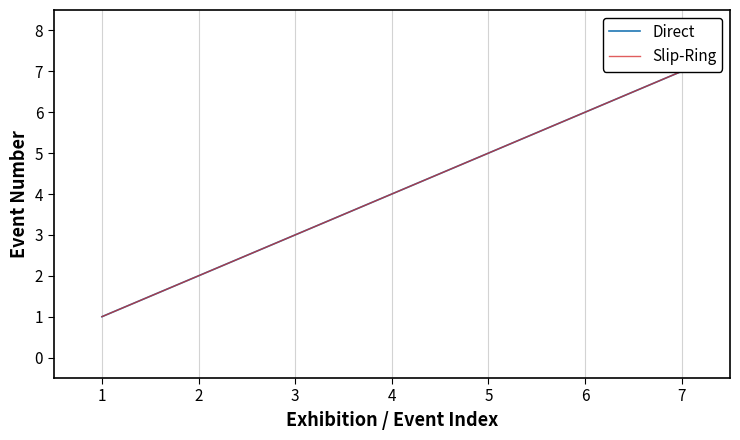

What is the lowest value of the Slip-Ring series?

1